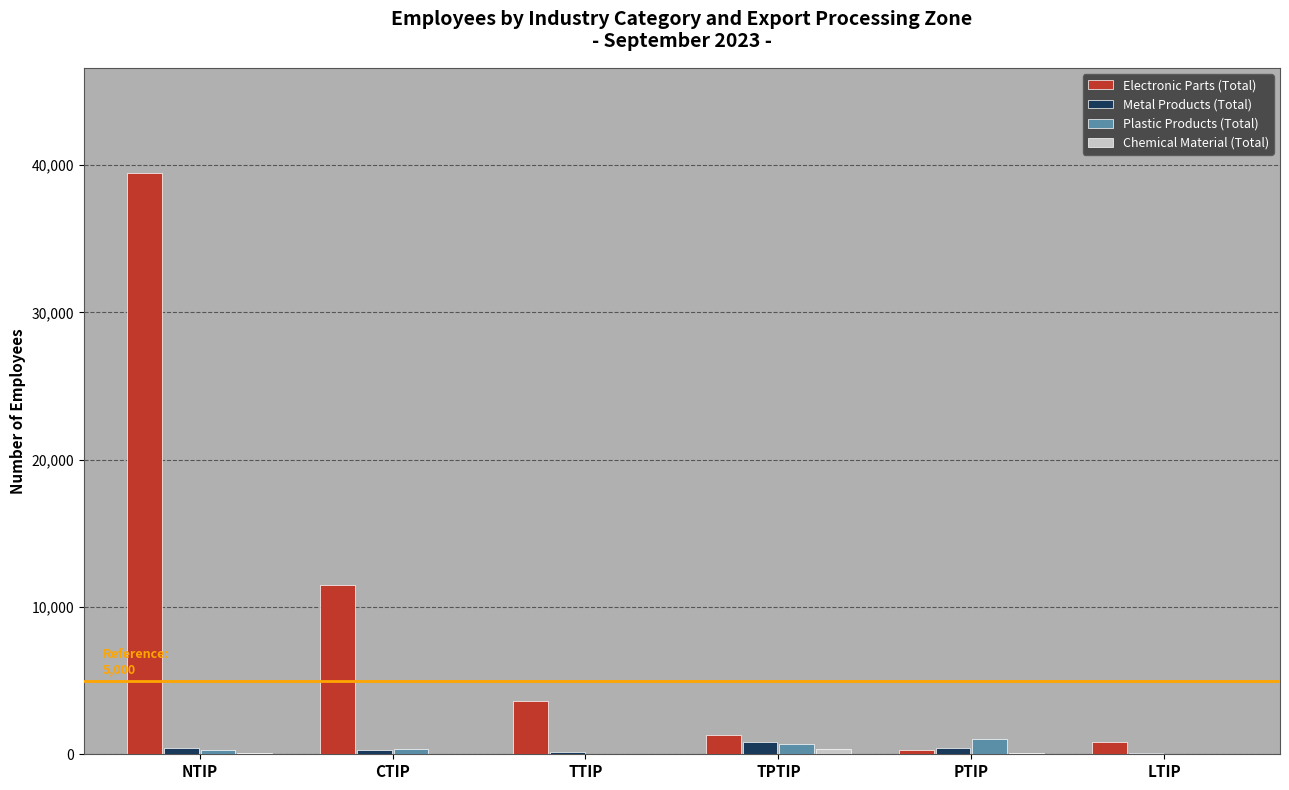

Are the bars grouped side by side (vs. stacked)?

Yes